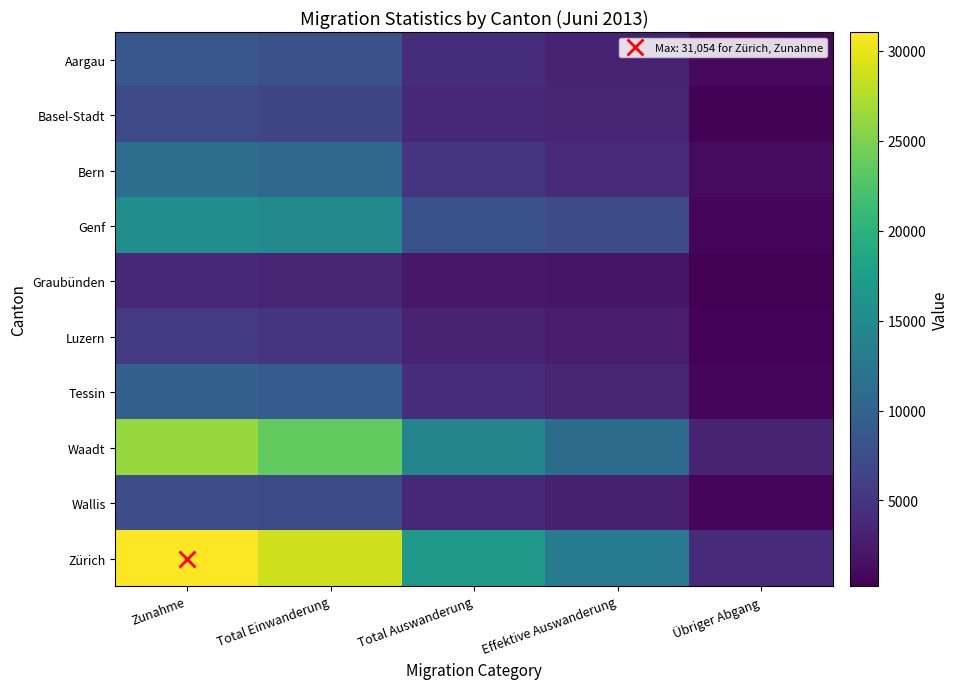

Rank the series by their maximum value, from lowest to highest.

Graubünden, Luzern, Basel-Stadt, Wallis, Aargau, Tessin, Bern, Genf, Waadt, Zürich